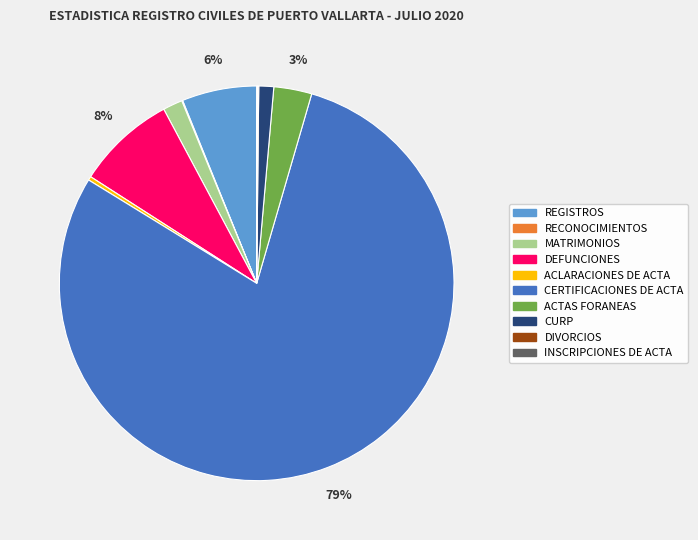

What is the largest slice in the pie chart?

CERTIFICACIONES DE ACTA